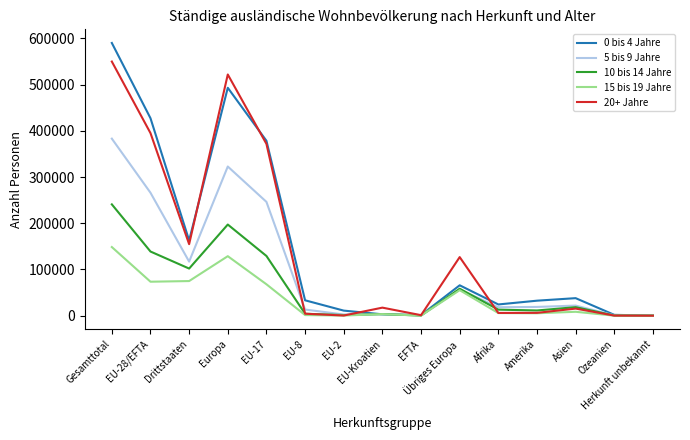

What is the difference between the second highest and minimum values in the 20+ Jahre series?

521679